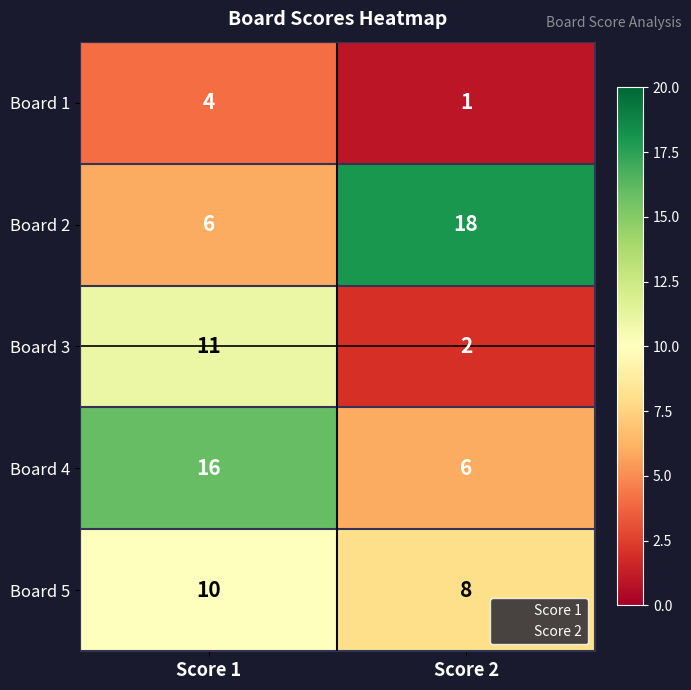

Reading right to left, extract all data points from this chart.

Board 1: 1	4
Board 2: 18	6
Board 3: 2	11
Board 4: 6	16
Board 5: 8	10